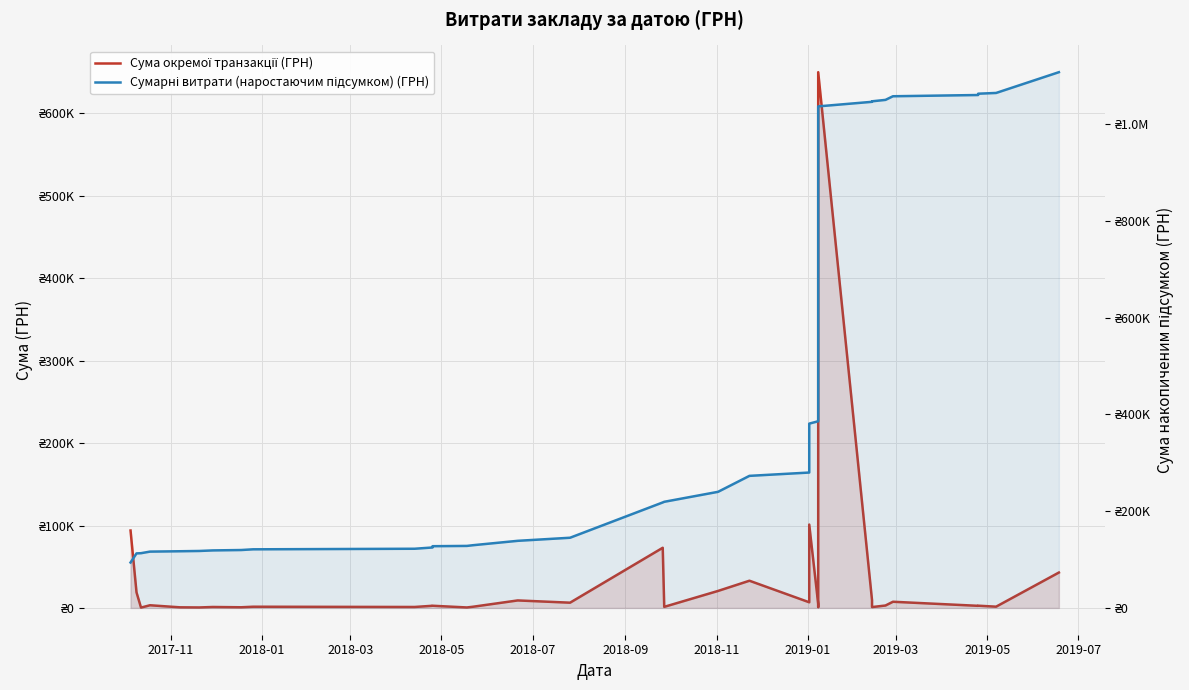

The Сумарні витрати (наростаючим підсумком) (ГРН) series shows 51722.2 at 15. True or false?

False